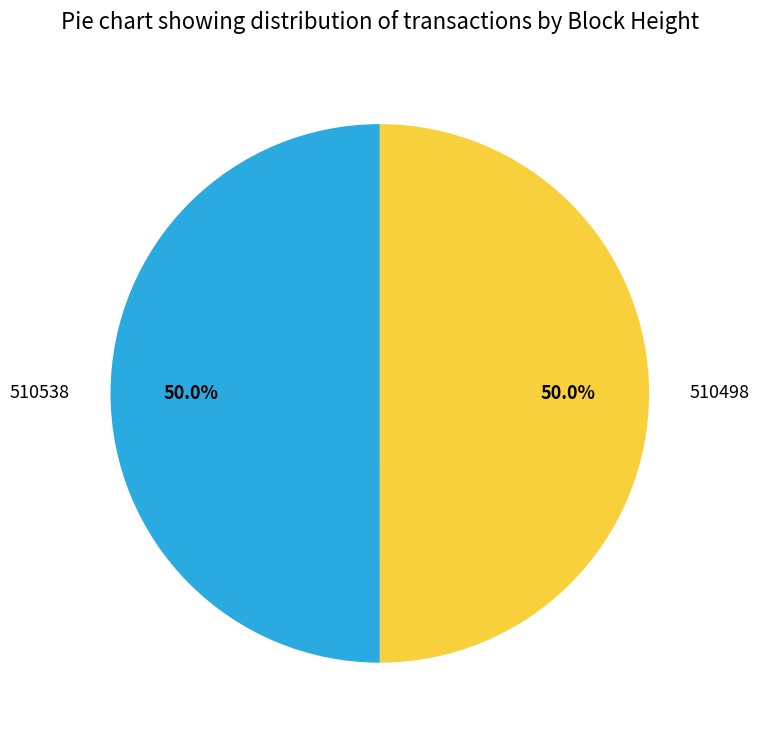

What is the ratio of the value at 510498 to the value at 510538?

1.0